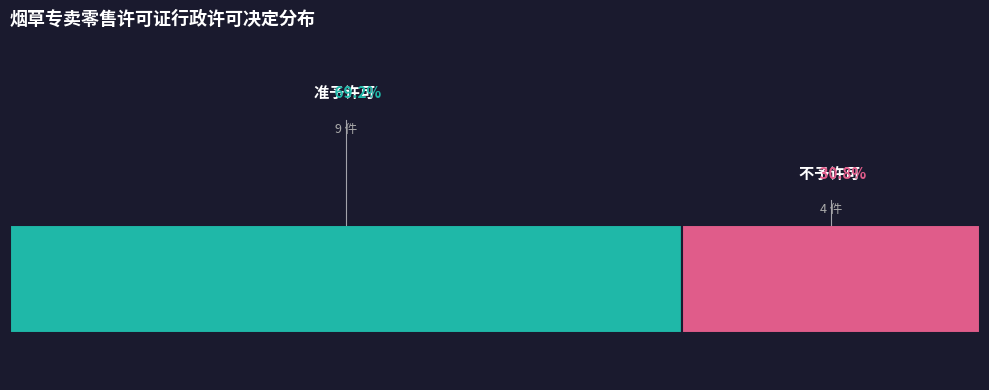

How many segments does this pie chart have?

2